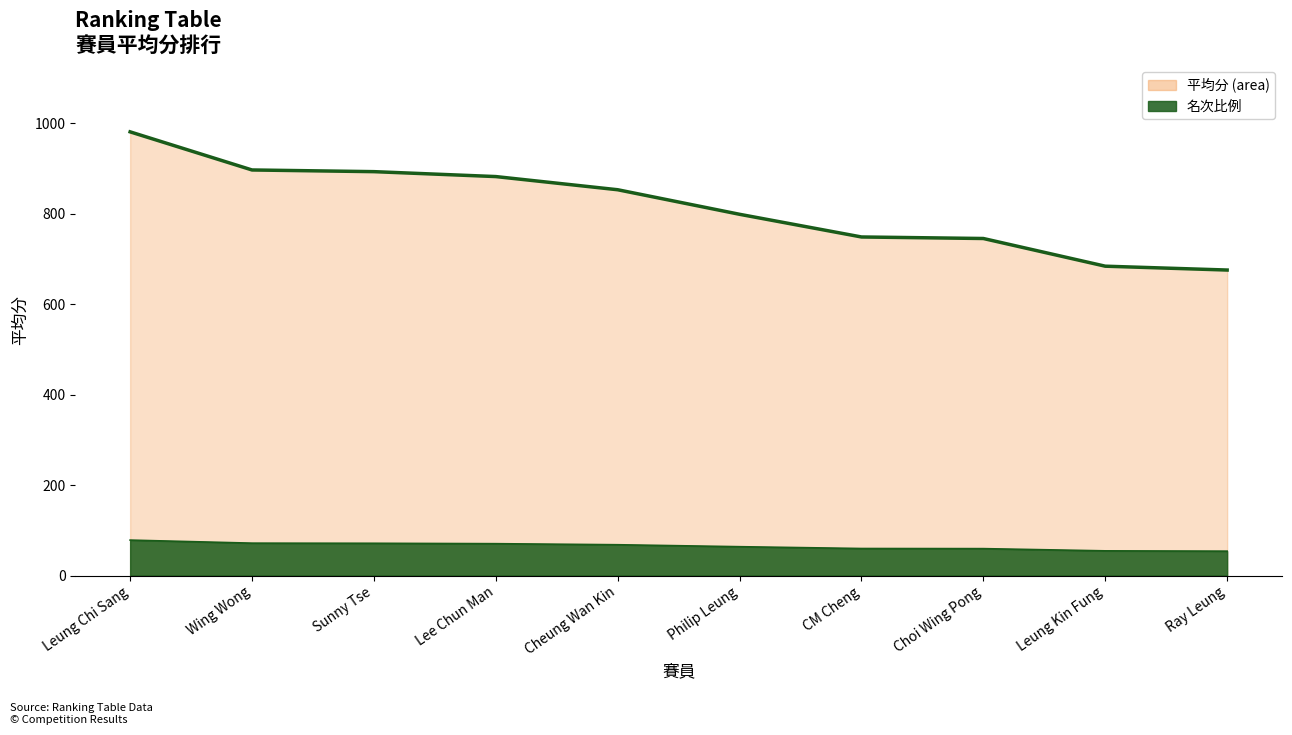

What is the ratio of the value at Lee Chun Man to the value at Leung Kin Fung?

1.3